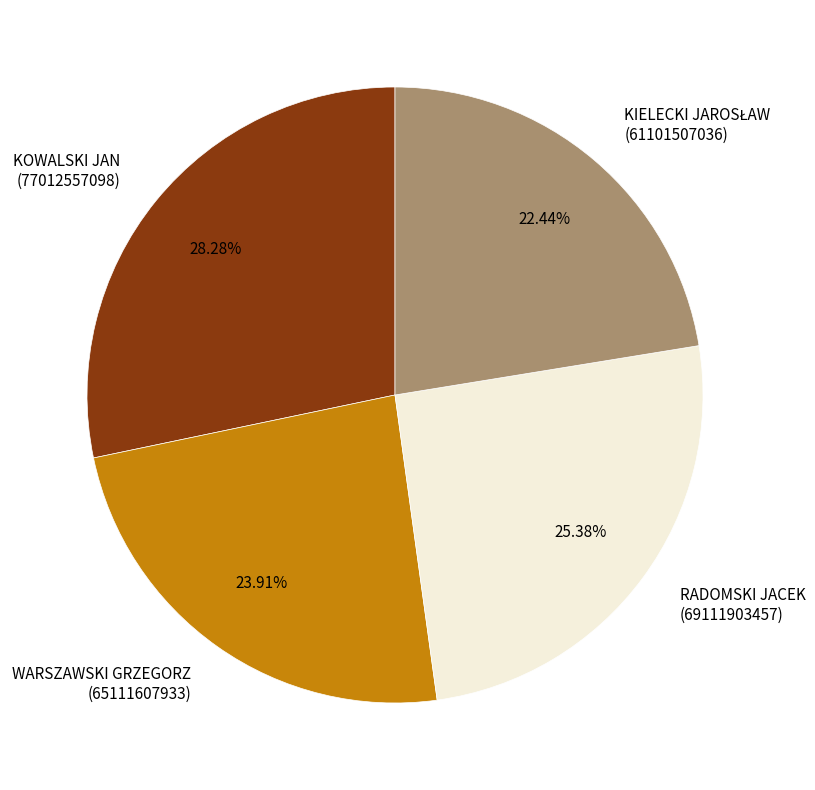

Which slice is the largest?

KOWALSKI JAN